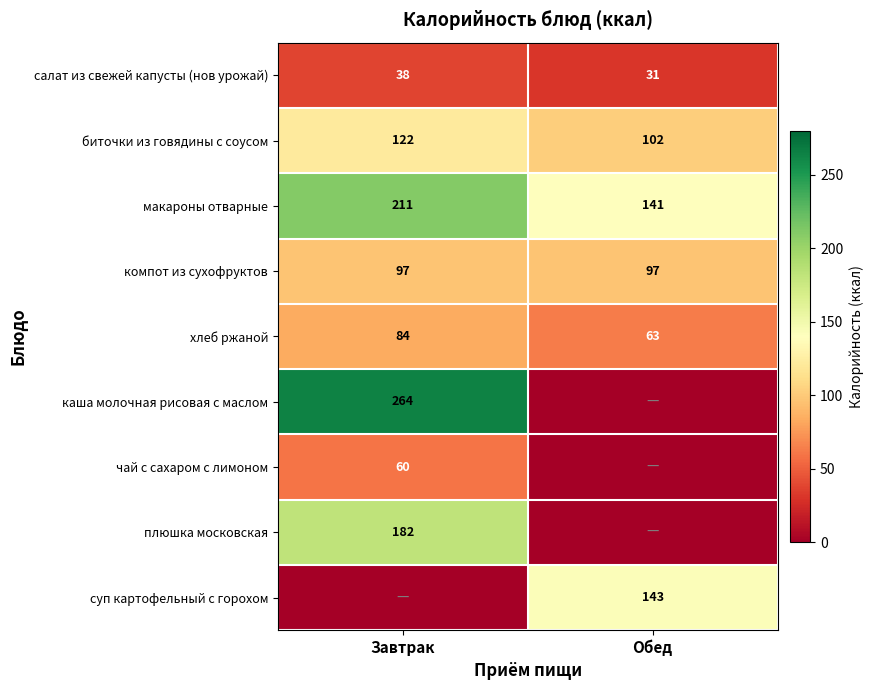

What is the lowest value of the салат из свежей капусты (нов урожай) series?

31